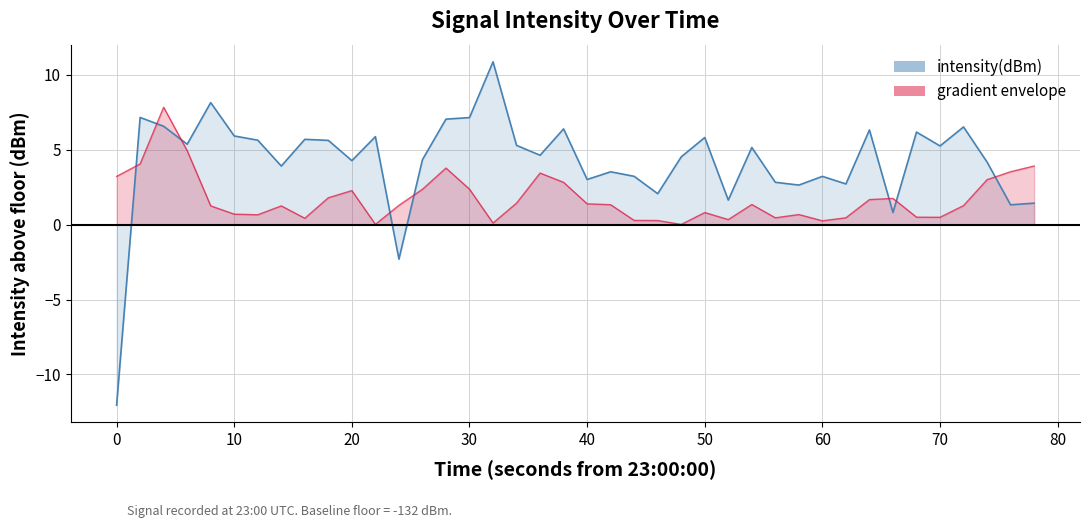

List the series in order of their overall mean, highest first.

intensity(dBm), gradient envelope